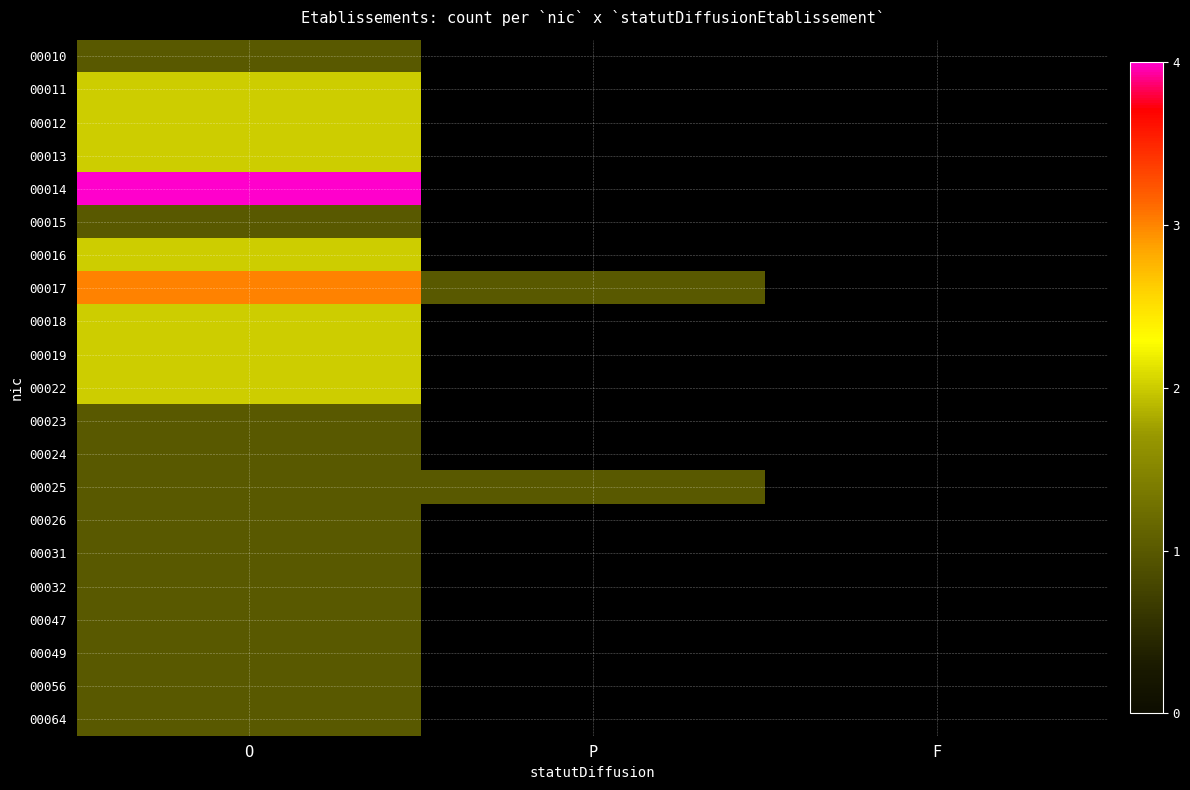

Which category has the lowest value across all series?

P